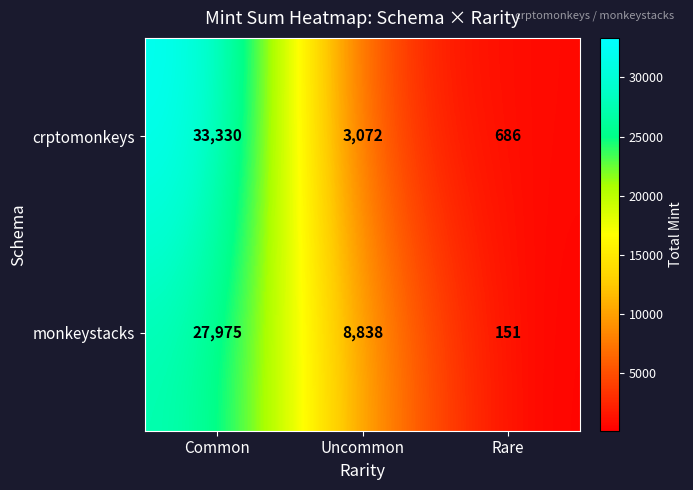

What is the minimum value for monkeystacks?

151